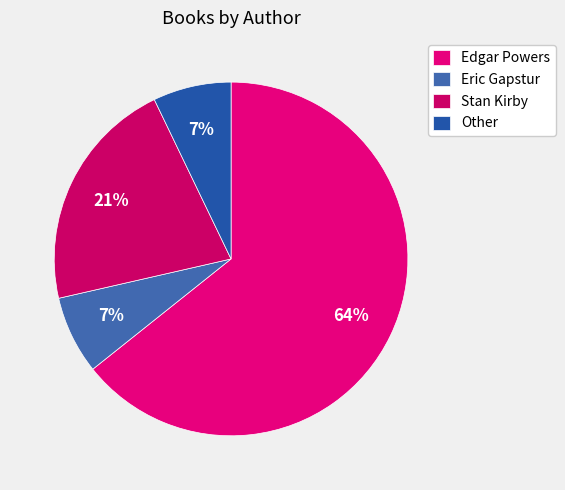

How many segments does this pie chart have?

4